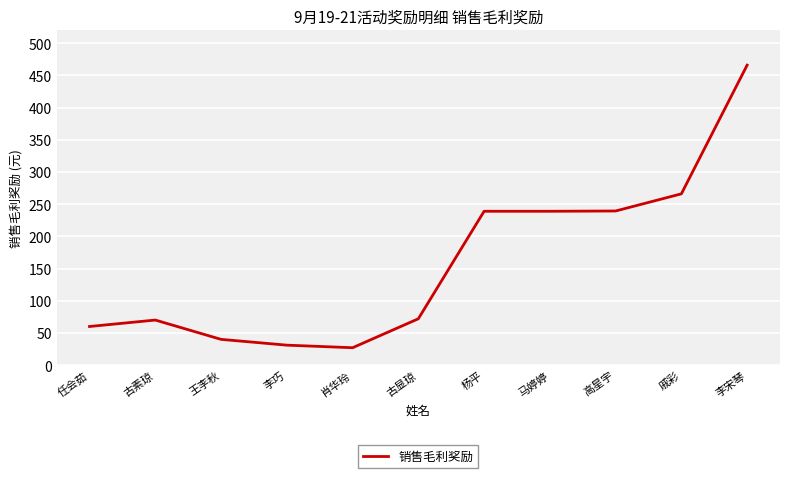

What is the minimum value shown in the chart?

27.0